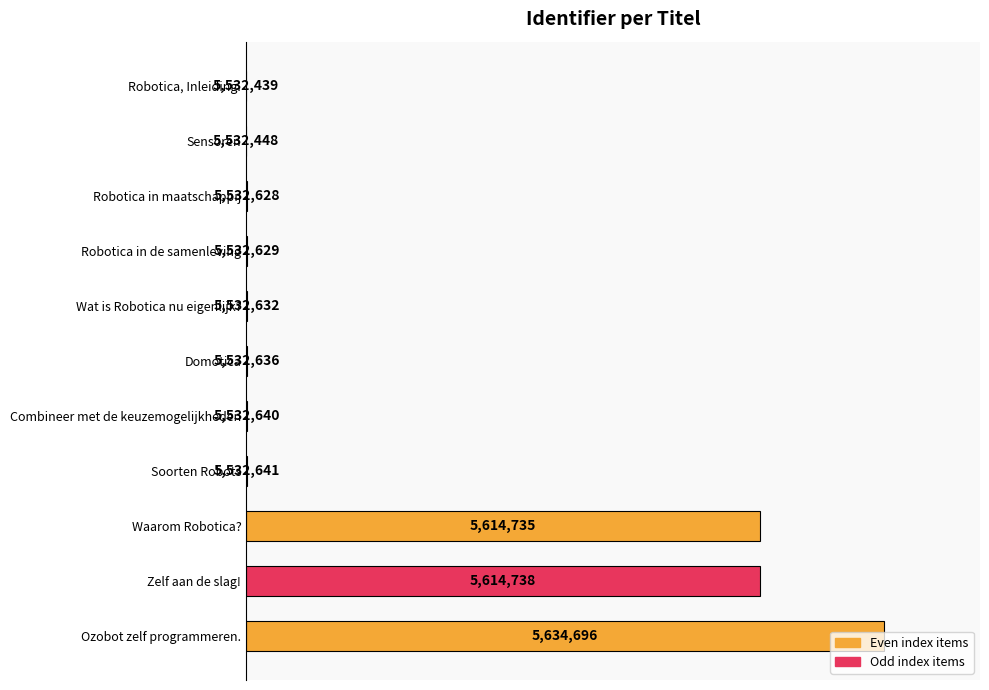

Are the bars horizontal?

Yes